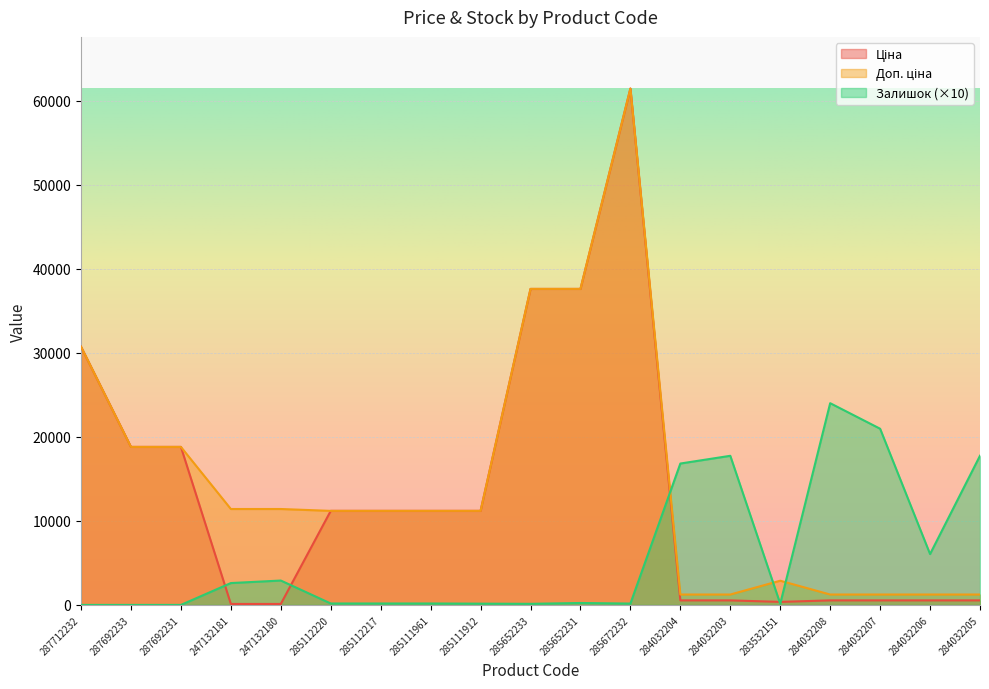

Read the Доп. ціна value at 285112217.

11188.2